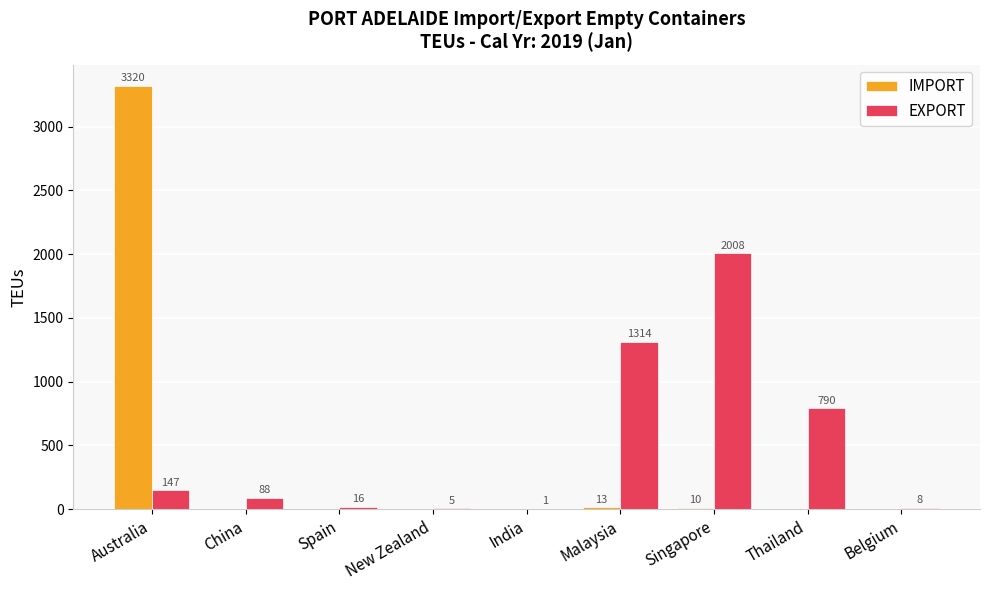

Which category has the highest value across all series?

Australia